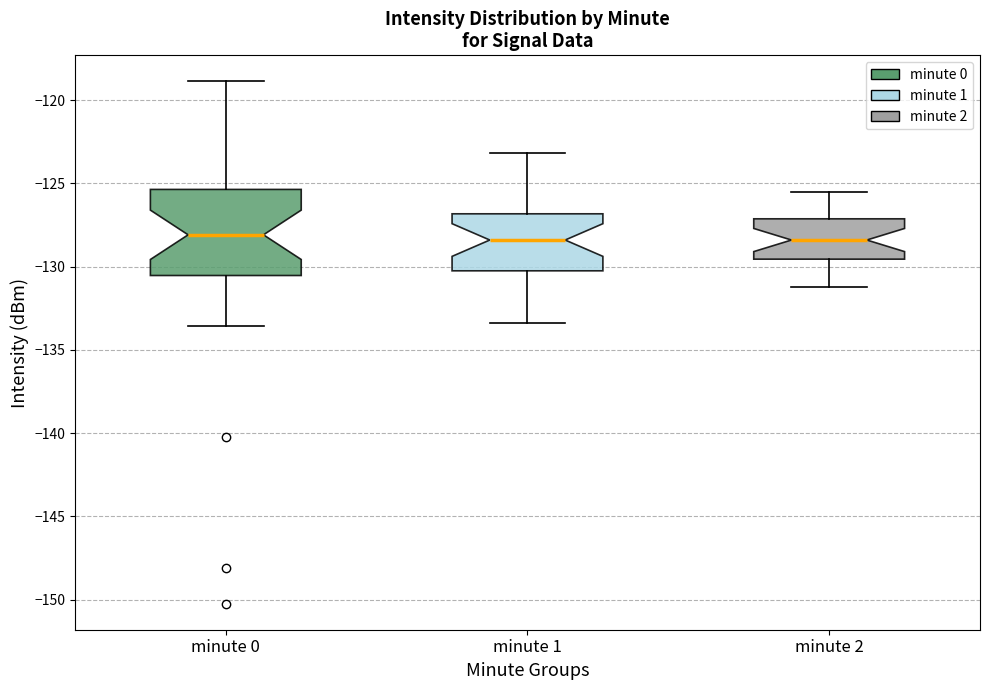

Where is the lower edge of the box for minute 1 on the y-axis? The values are not printed on the chart, so give them approximately, as read against the axis.

-130.0